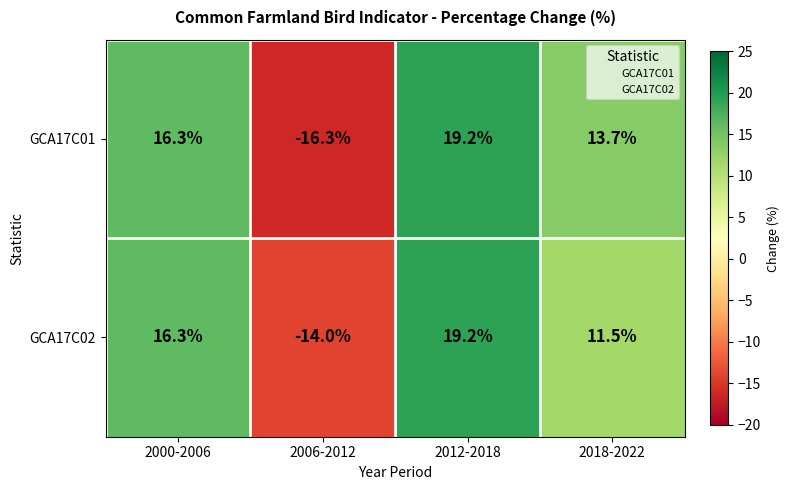

Which series has the widest spread of values?

GCA17C01